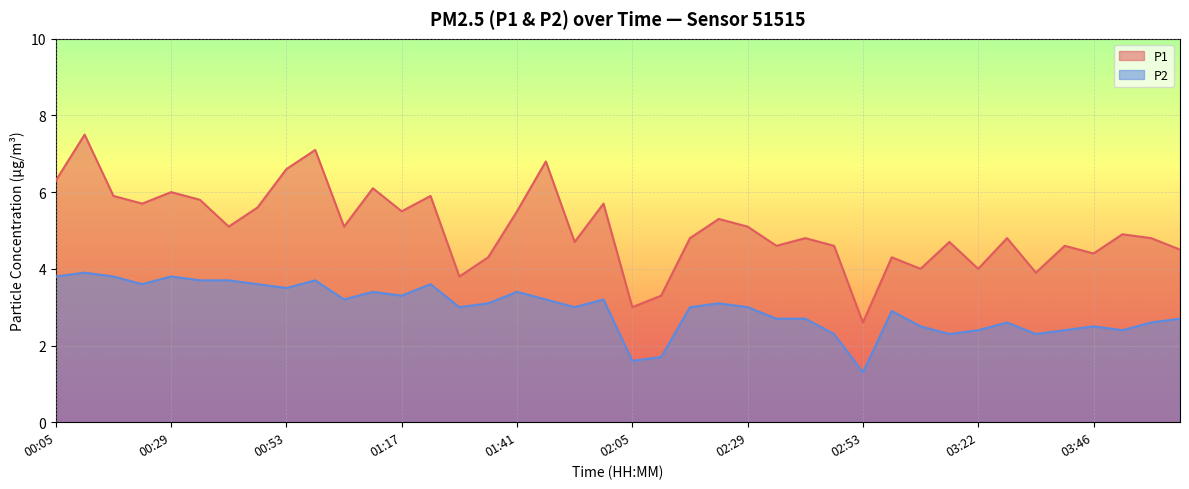

What is the sum of all P1 values?

202.0